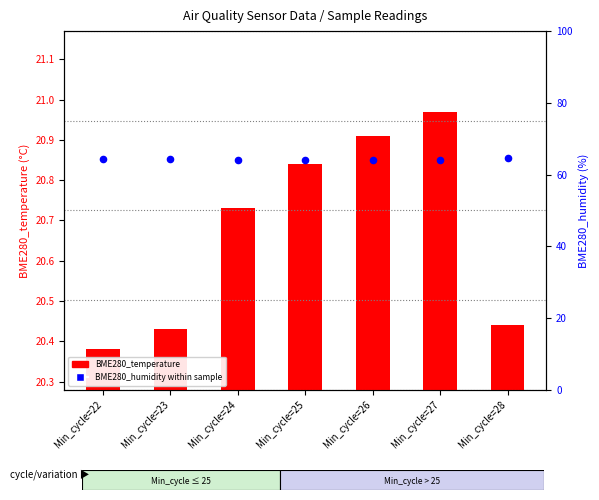

Which series has the largest total across all categories?

BME280_humidity